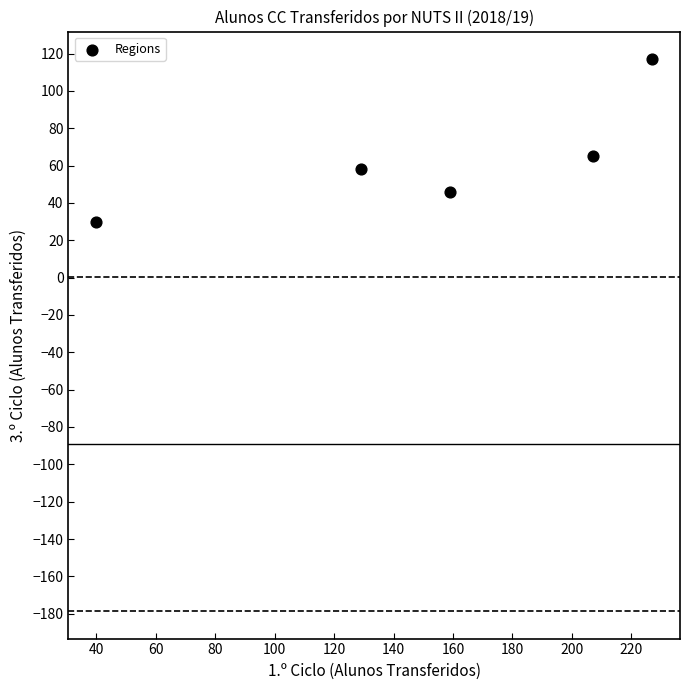

What is the average Y value?

63